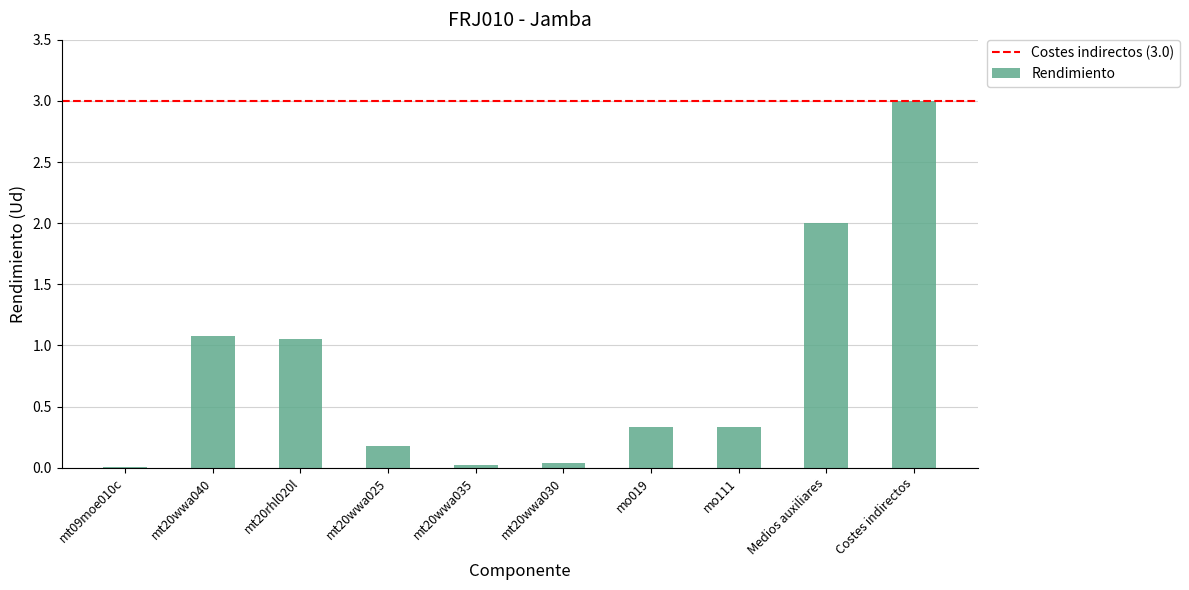

Is it true that the value at mt20wwa040 is 1.1?

True